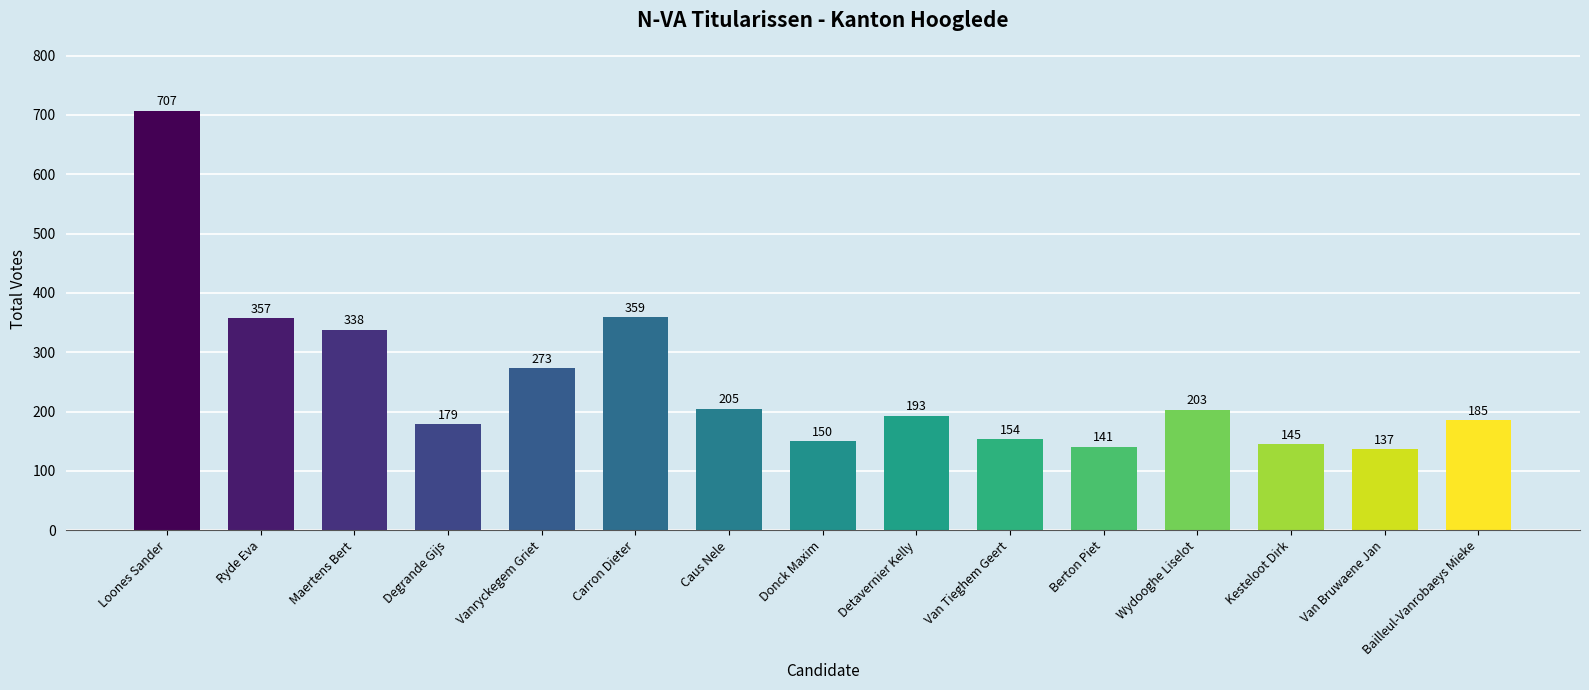

Rank the categories by value from highest to lowest.

Loones Sander, Carron Dieter, Ryde Eva, Maertens Bert, Vanryckegem Griet, Caus Nele, Wydooghe Liselot, Detavernier Kelly, Bailleul-Vanrobaeys Mieke, Degrande Gijs, Van Tieghem Geert, Donck Maxim, Kesteloot Dirk, Berton Piet, Van Bruwaene Jan